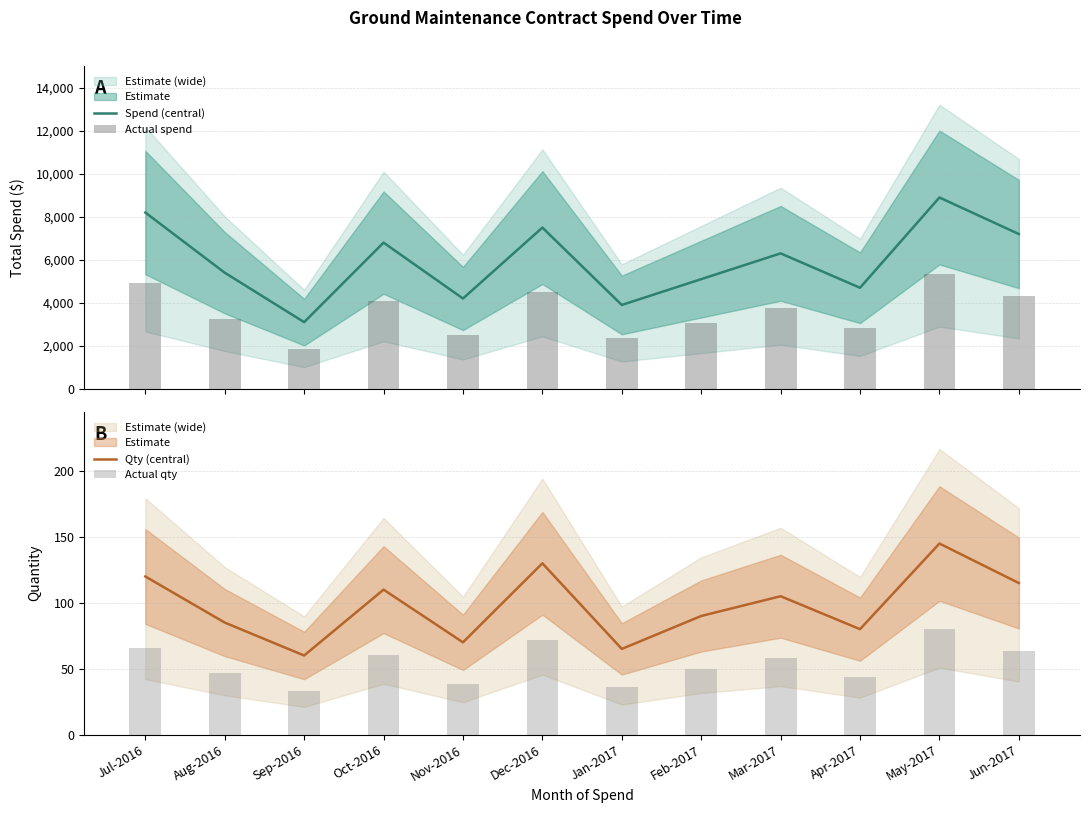

Between Jun-2017 and Jul-2016, which is larger?

Jul-2016